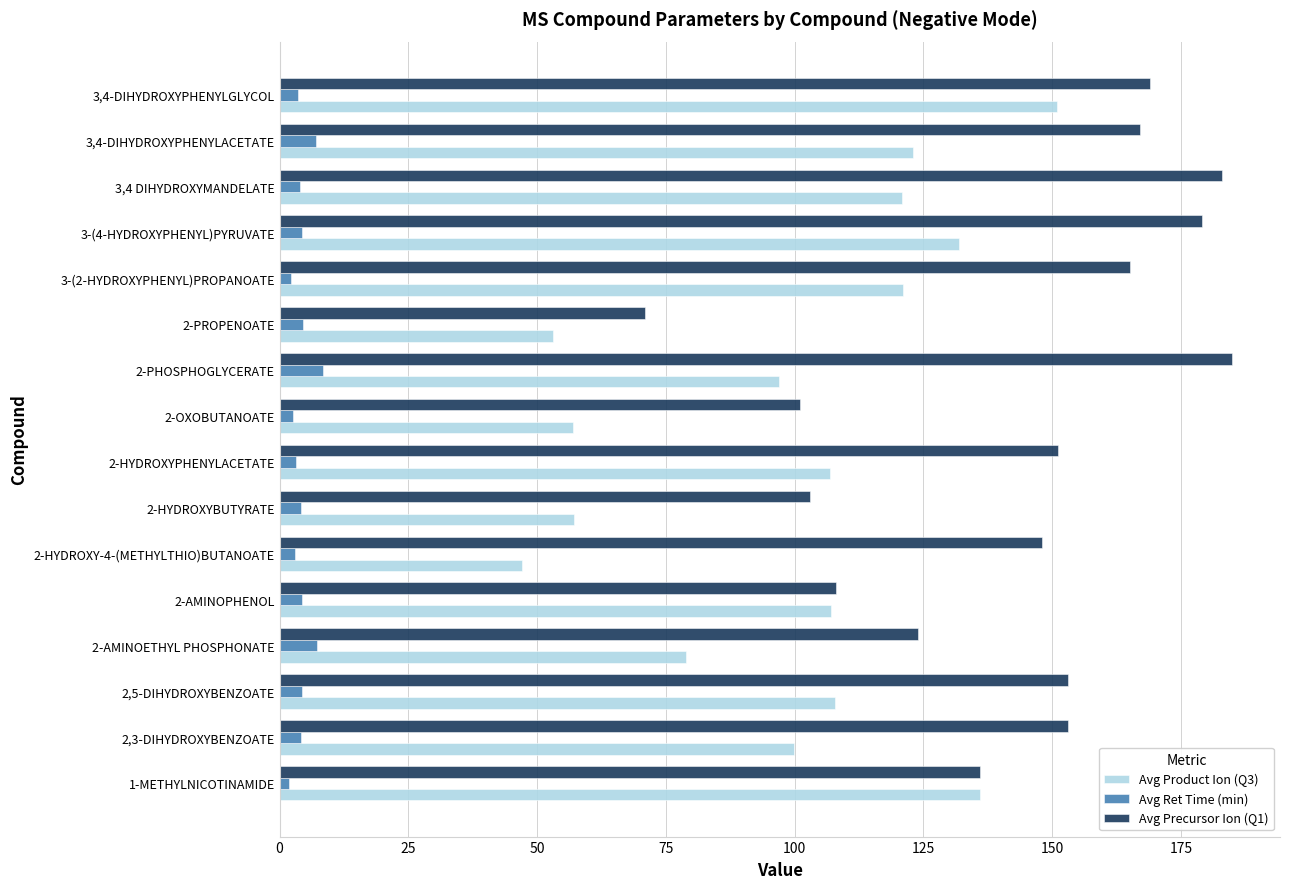

Which series changed the most between 2-HYDROXYBUTYRATE and 2-PHOSPHOGLYCERATE?

Avg Precursor Ion (Q1)